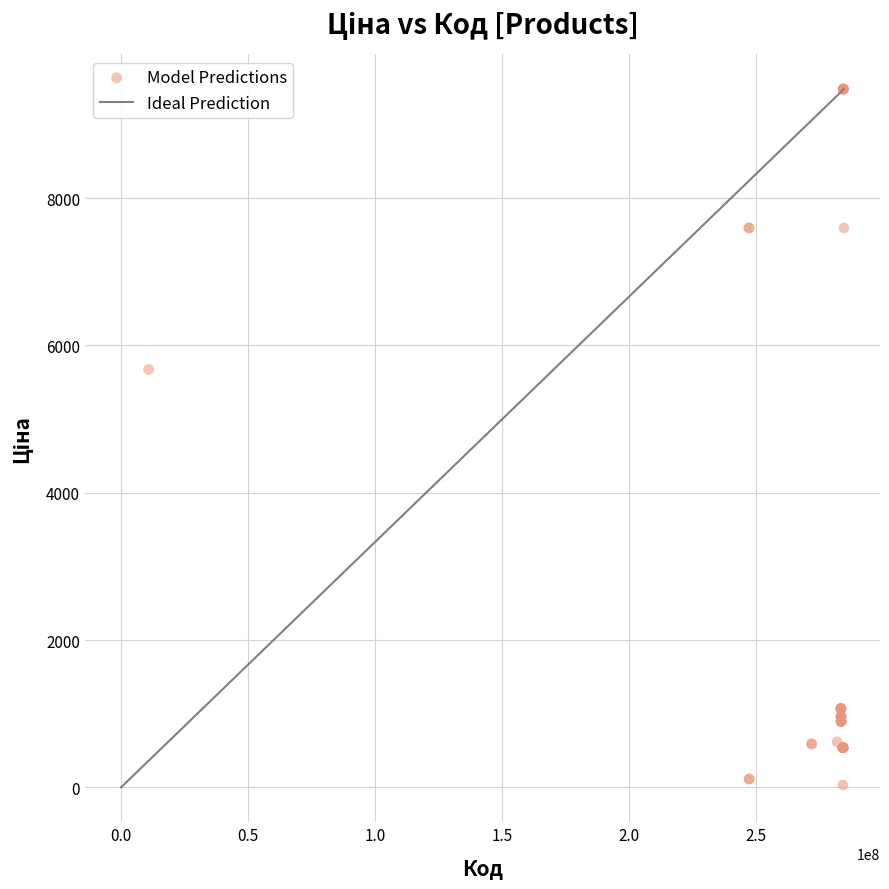

What Y value in the scatter plot is closest to 4756?

5673.8